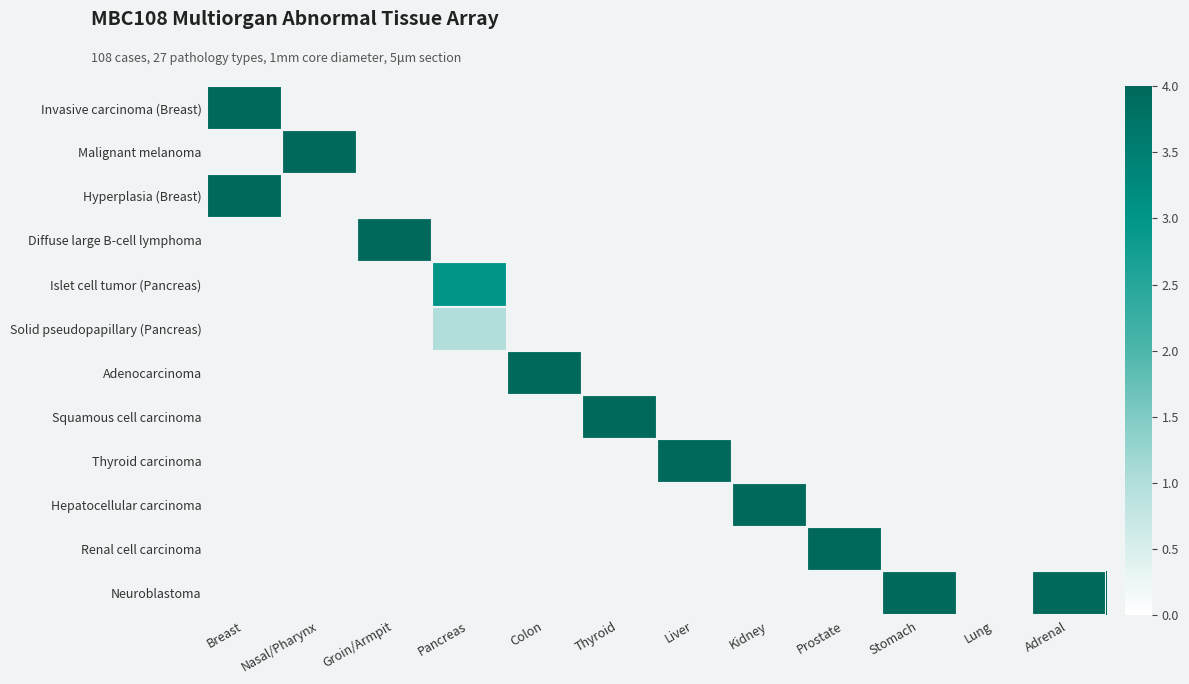

How many values in Hepatocellular carcinoma are above zero?

1